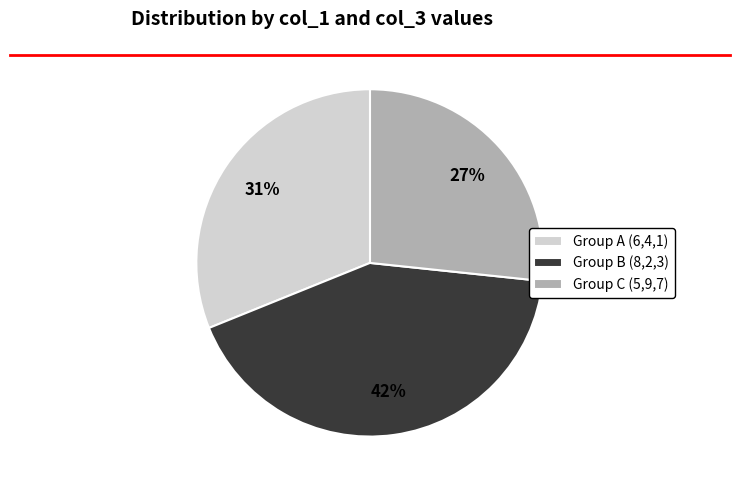

Count the number of slices in the pie.

3